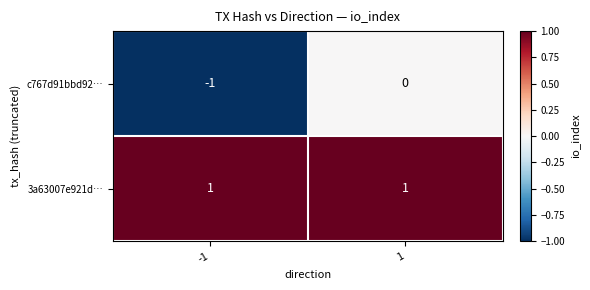

True or false: 3a63007e921d… has a value of 1 at 1.

True